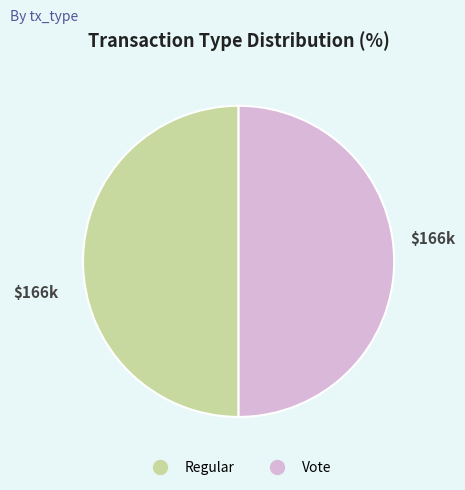

Combined, do Regular and Vote account for over 50%?

Yes